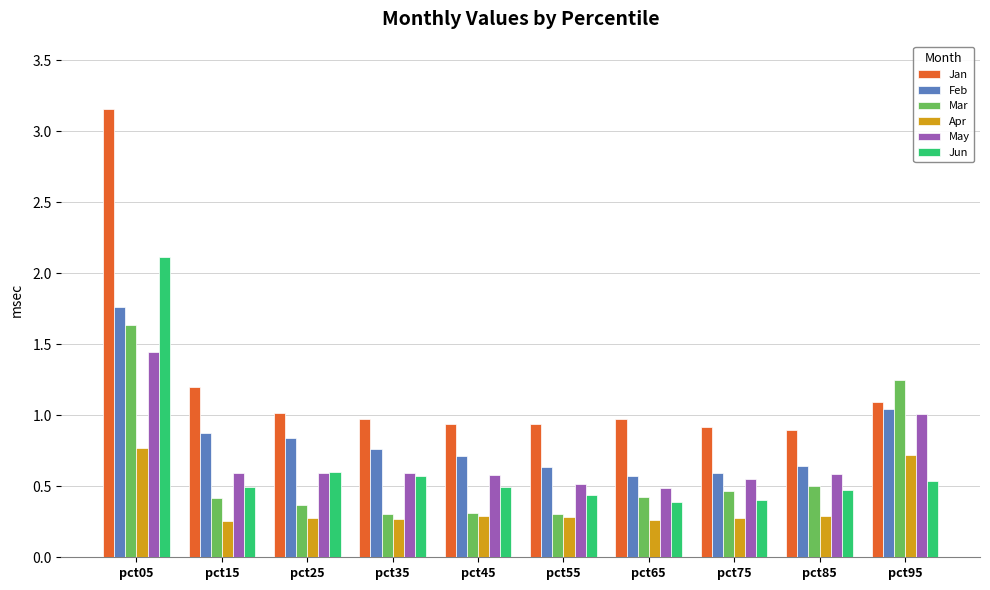

Are the bars grouped side by side (vs. stacked)?

Yes